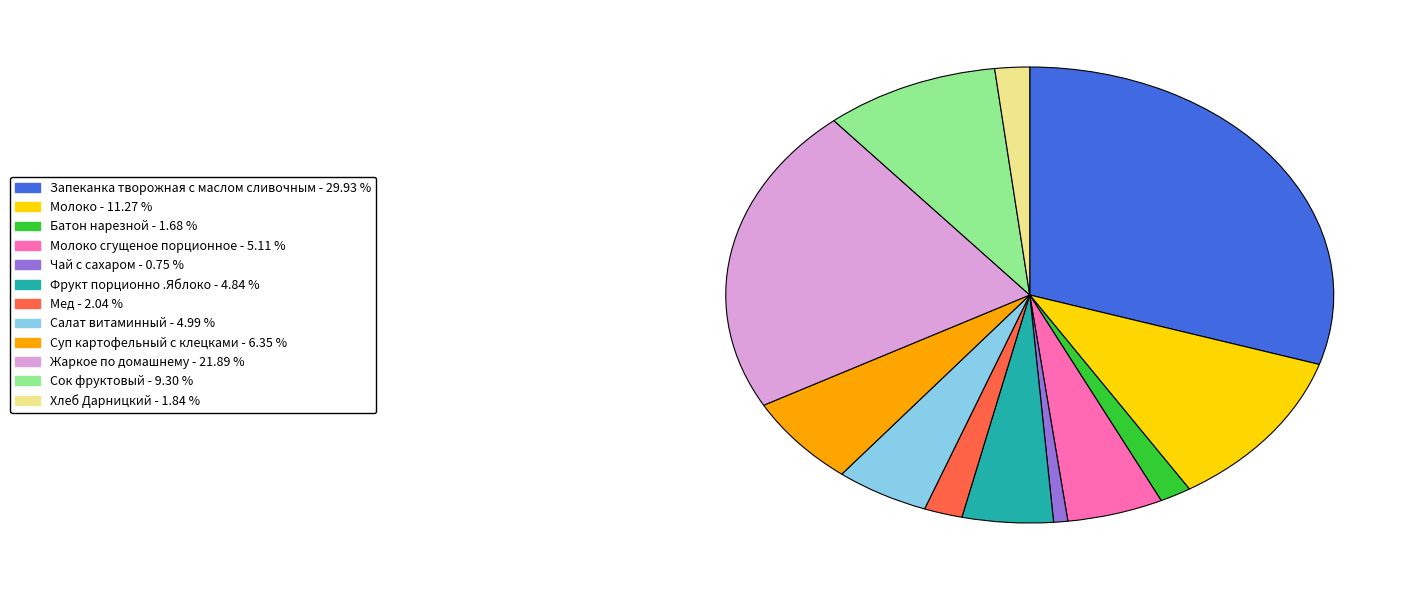

Is there a majority slice in this chart?

No